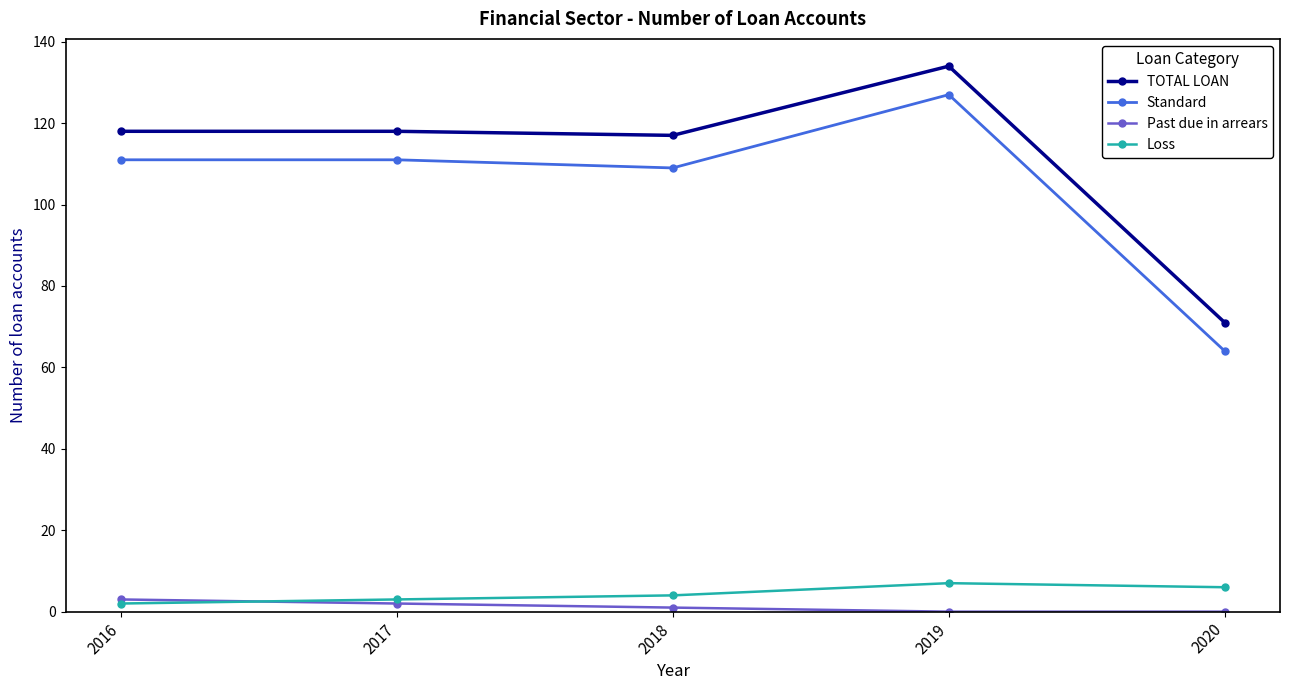

Reading left to right, transcribe all the data shown in this chart.

TOTAL LOAN: 118	118	117	134	71
Standard: 111	111	109	127	64
Past due in arrears: 3	2	1	0	0
Loss: 2	3	4	7	6